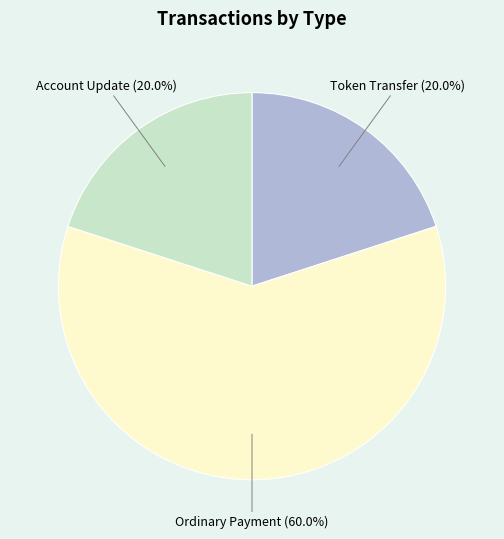

What percentage do Token Transfer and Account Update together represent?

40.0%